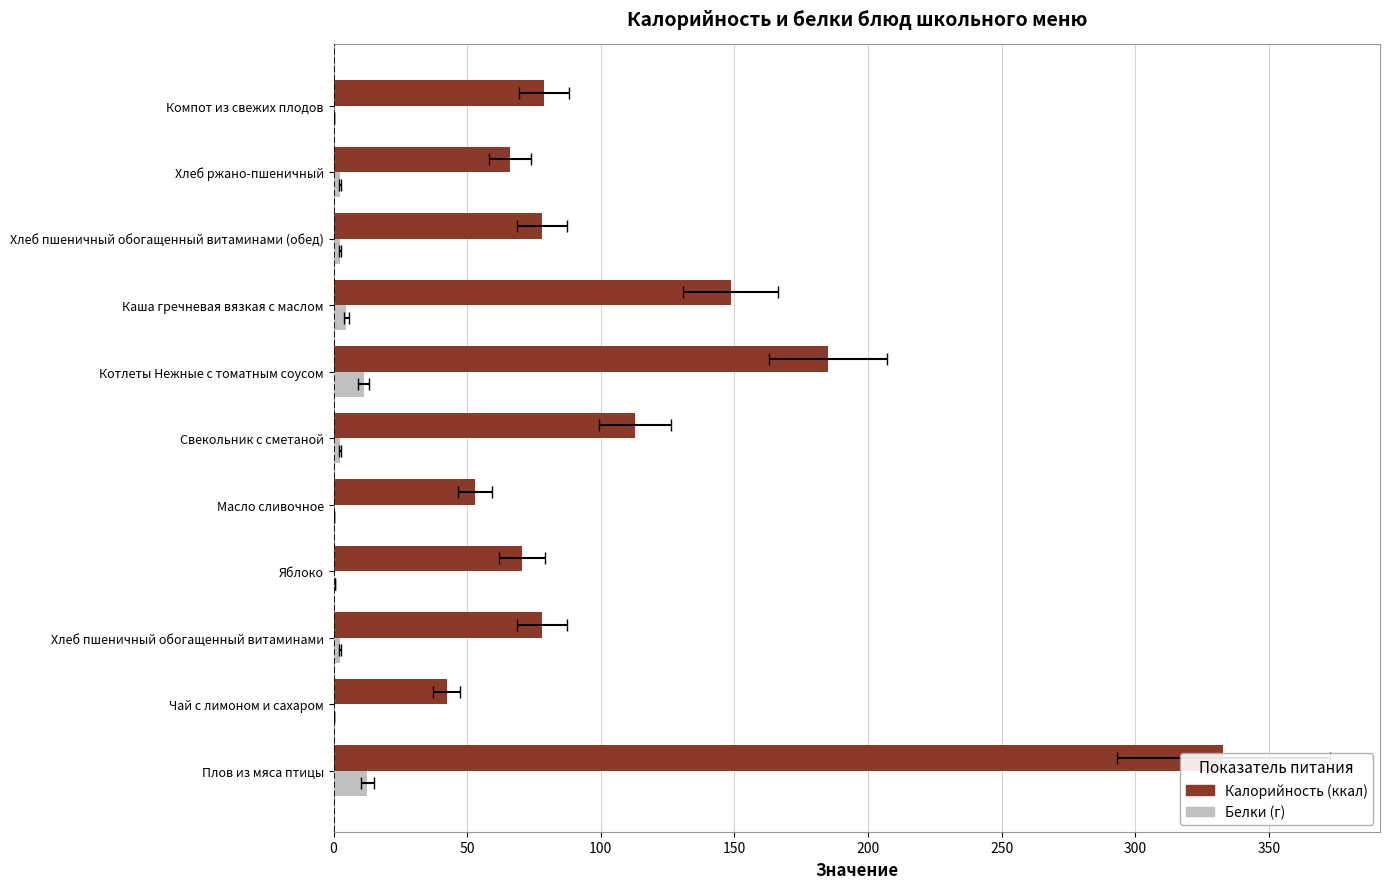

List the series in order of their overall mean, lowest first.

Белки, Калорийность